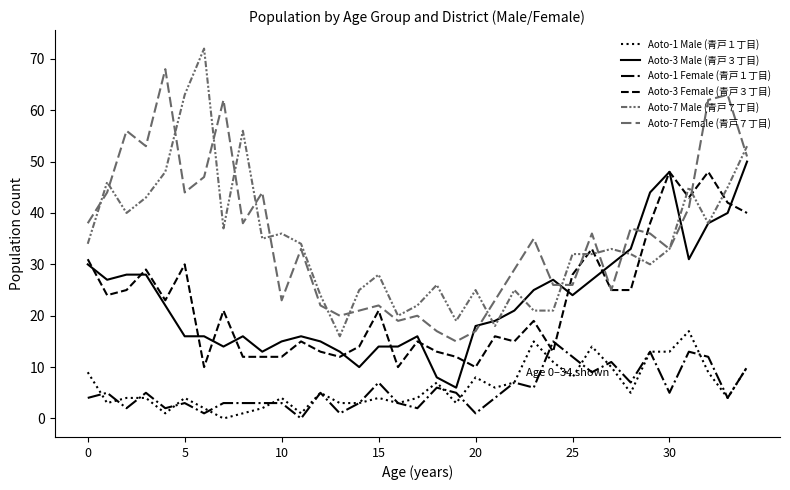

What is the label of the 30th point from the left?

29